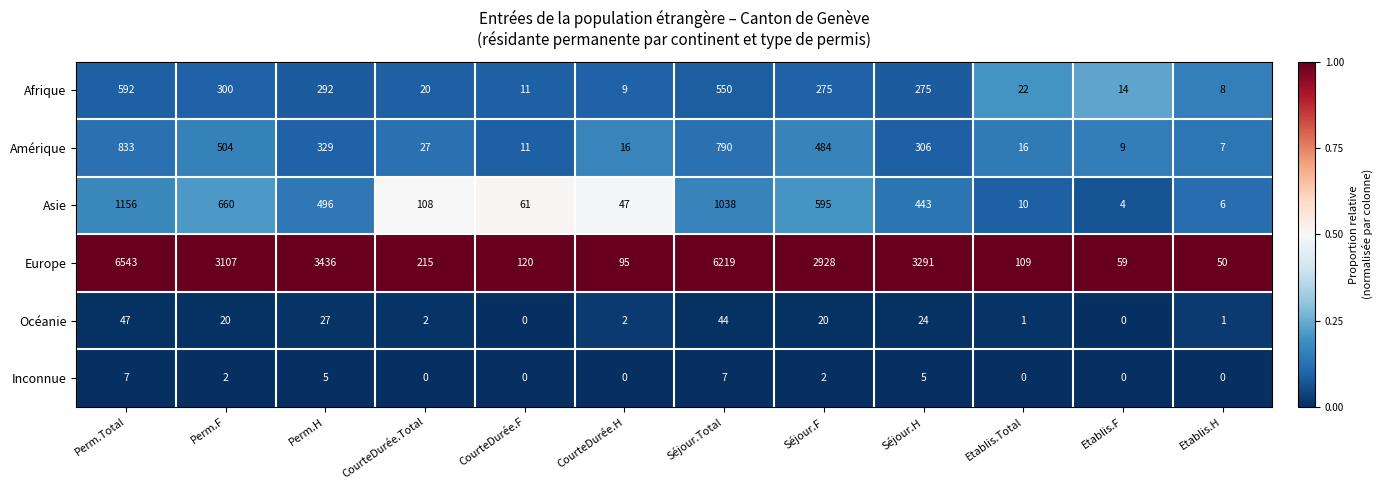

What is the total value across all series at CourteDurée.F?

203